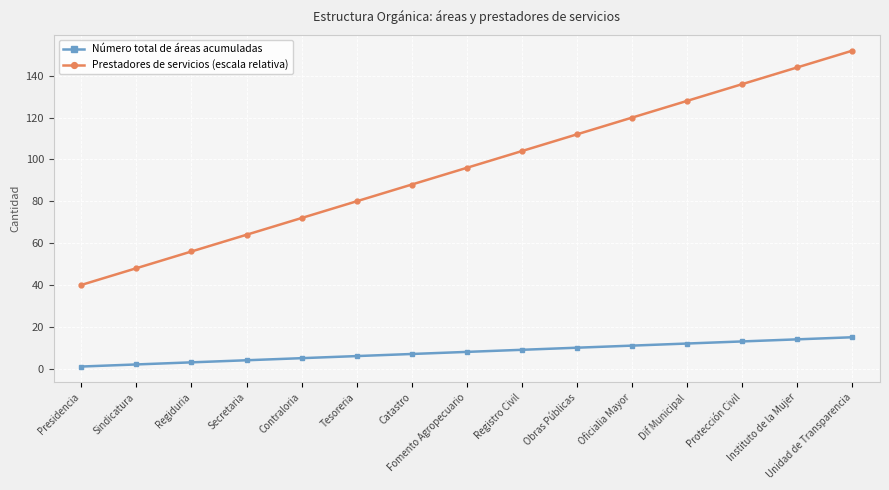

True or false: Número total de áreas acumuladas has a value of 5 at Contraloria.

True